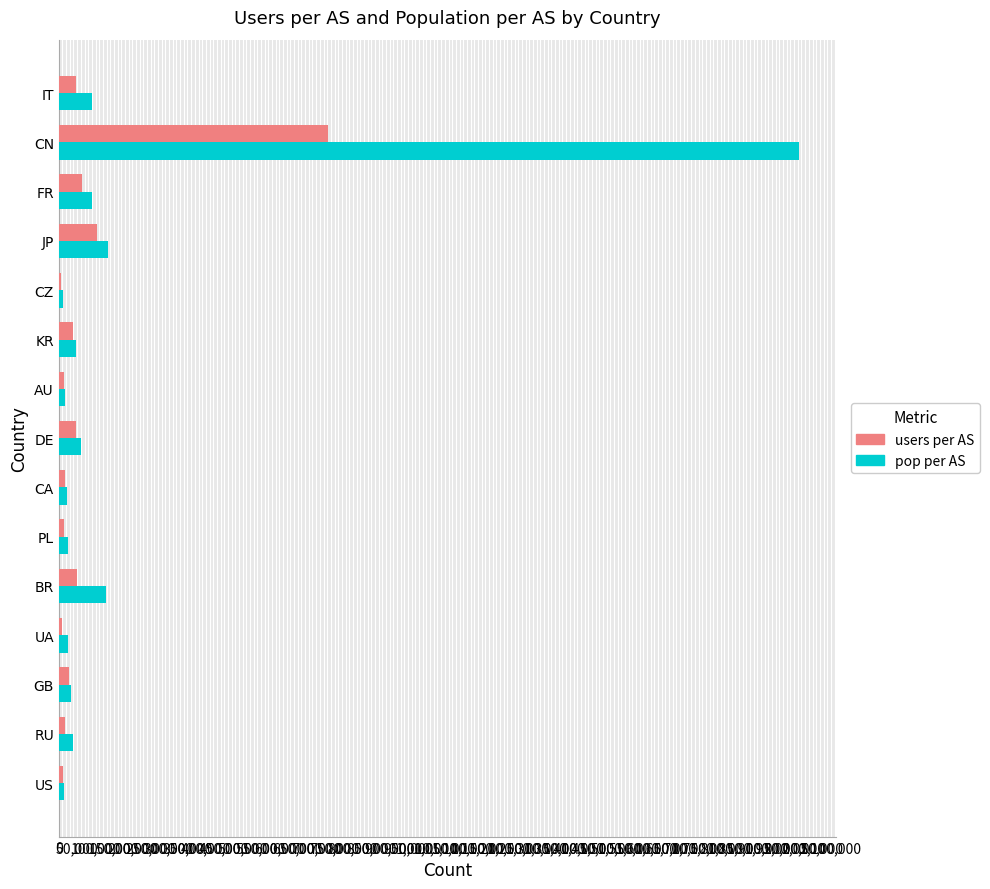

At which category does the chart reach its peak across all series?

CN